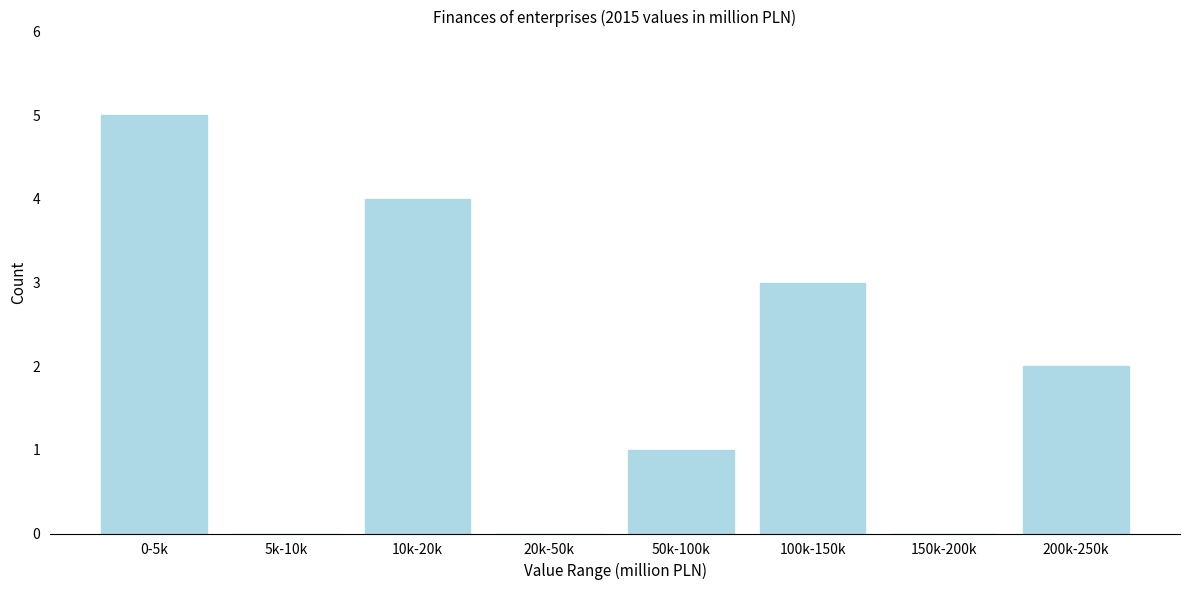

Reading right to left, what are all the values shown in this chart?

200k-250k=2	150k-200k=0	100k-150k=3	50k-100k=1	20k-50k=0	10k-20k=4	5k-10k=0	0-5k=5